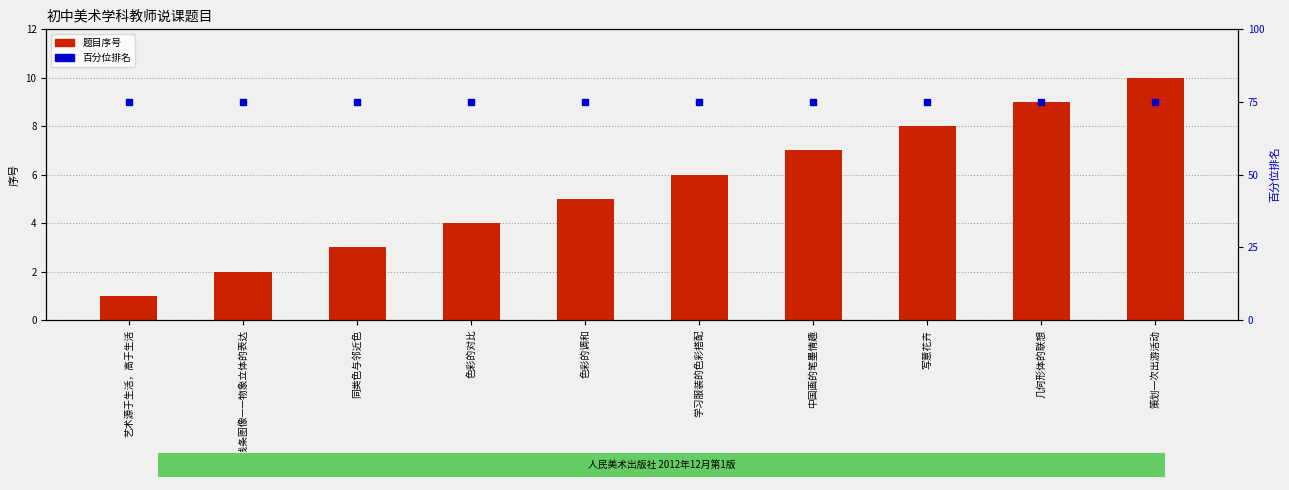

What is the total value across all series at 几何形体的联想?

84